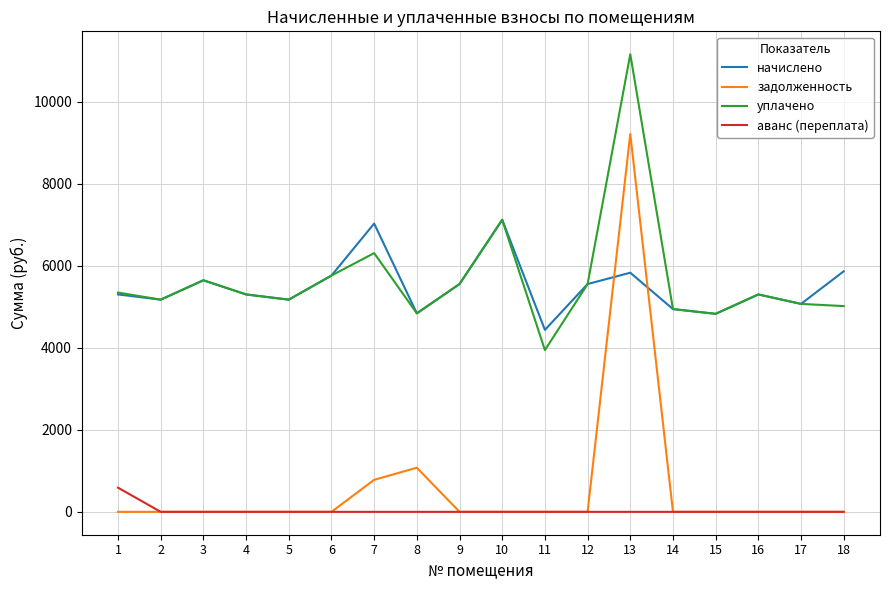

Which series has the widest spread of values?

задолженность